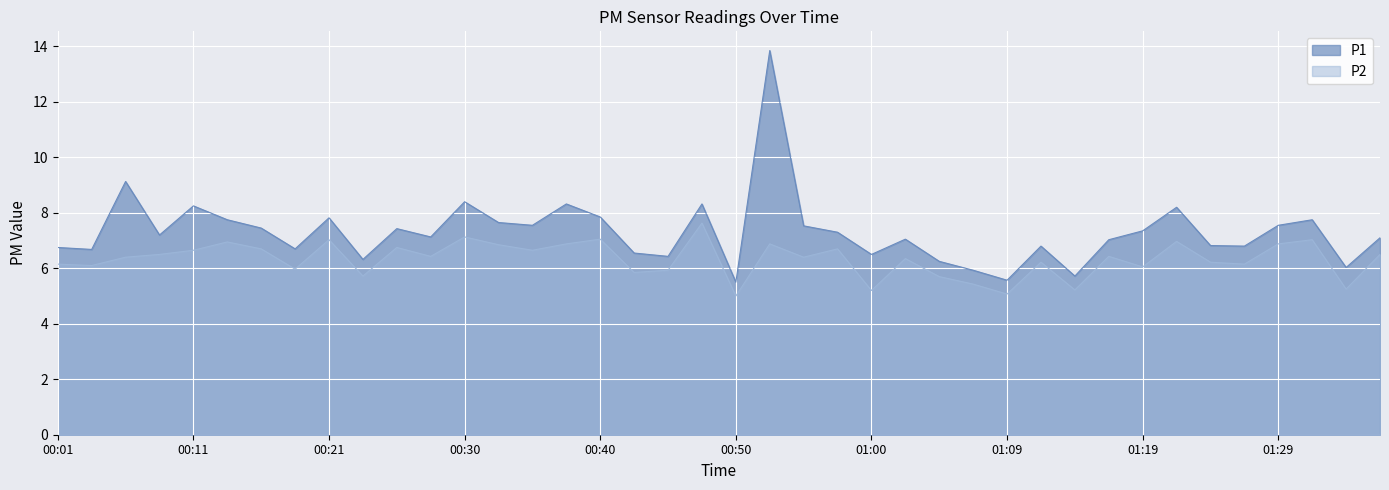

At which label does P1 first exceed 7?

00:06